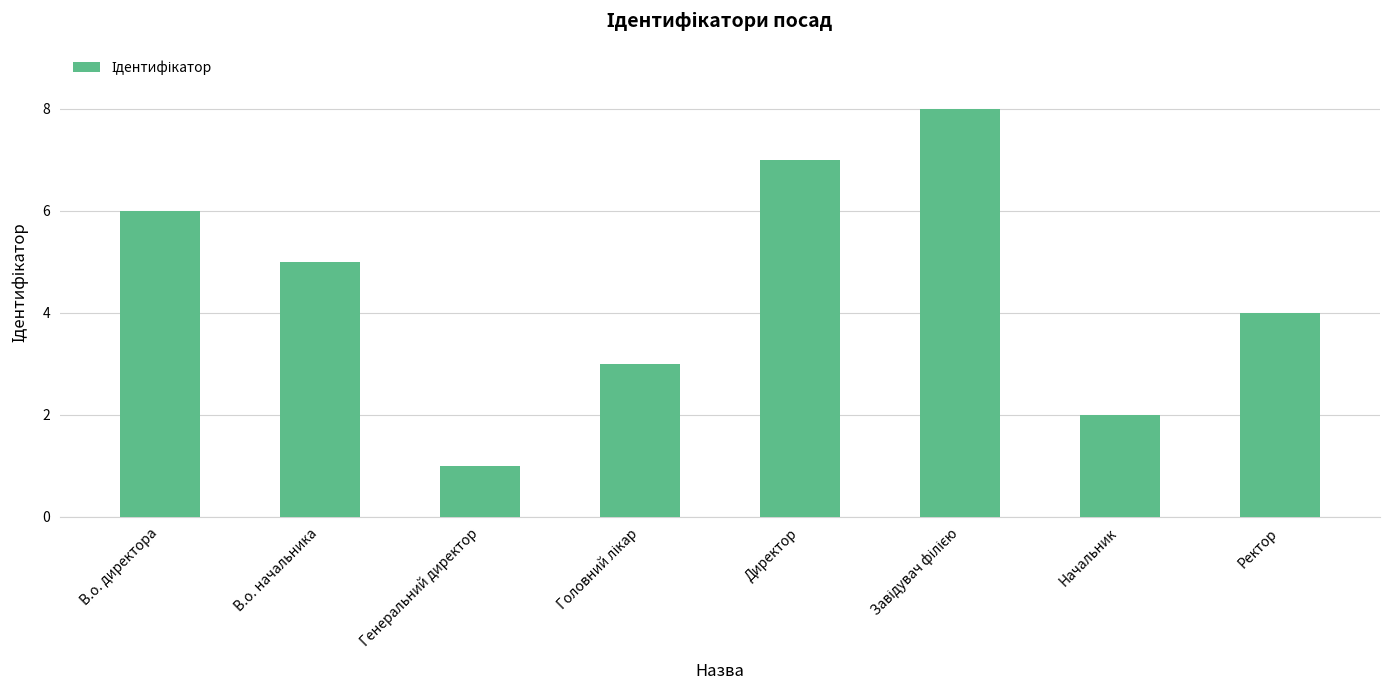

What is the difference between the second highest and minimum values?

6